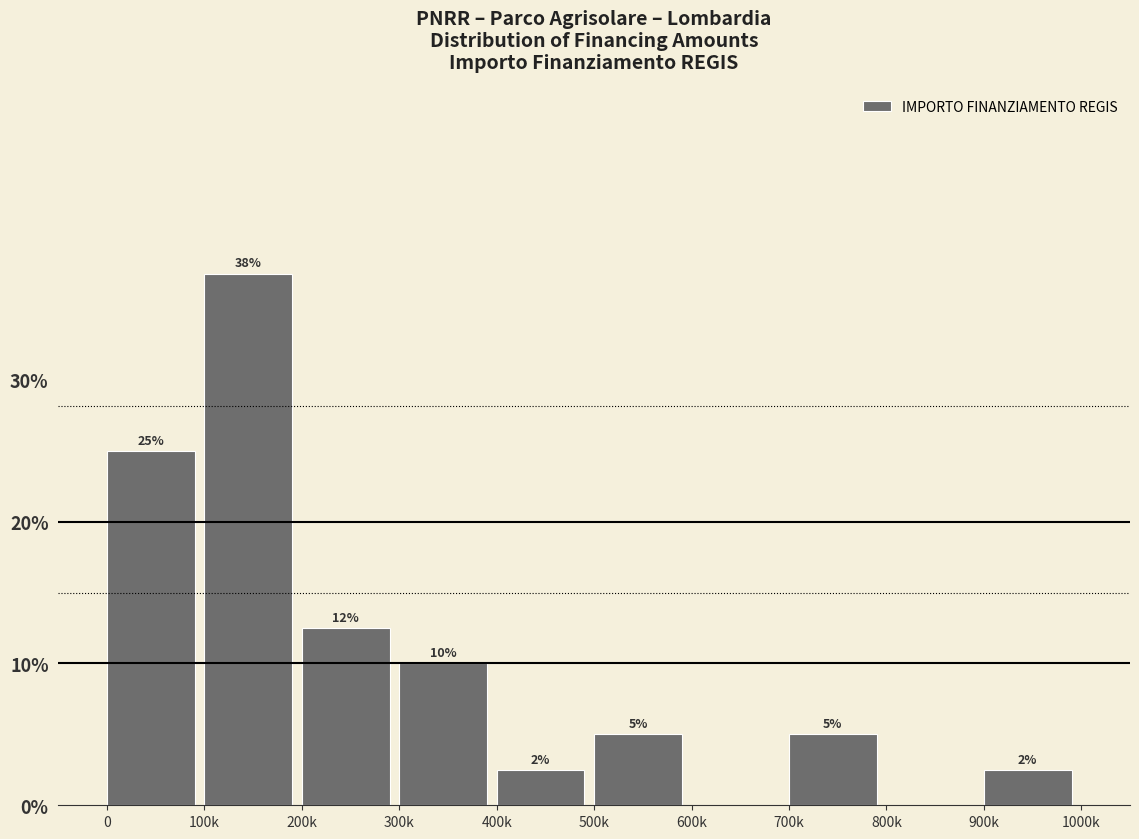

The value at 200k is 7.5. True or false?

False